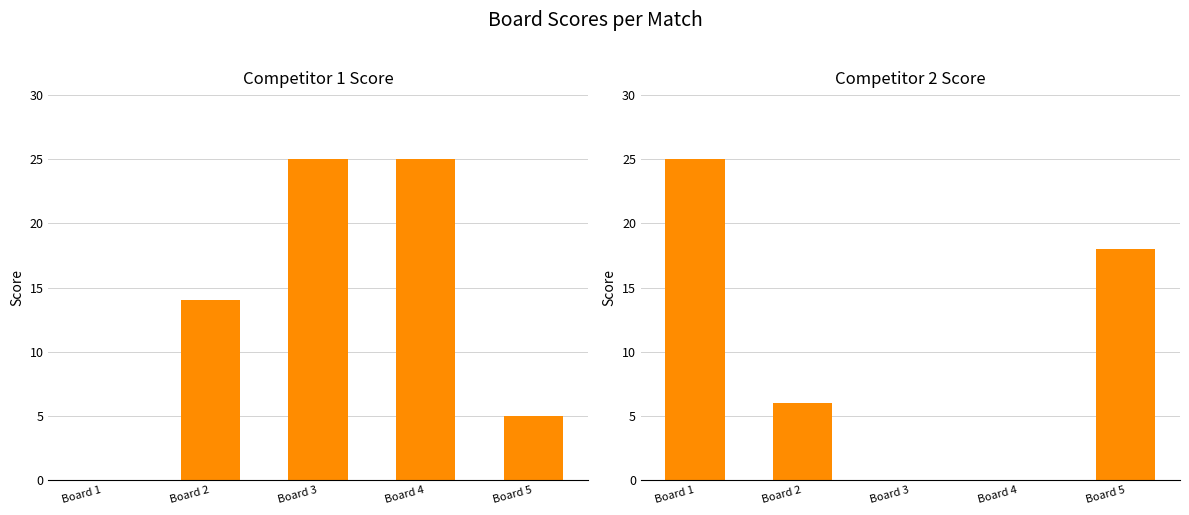

How many bars are there in each group?

2